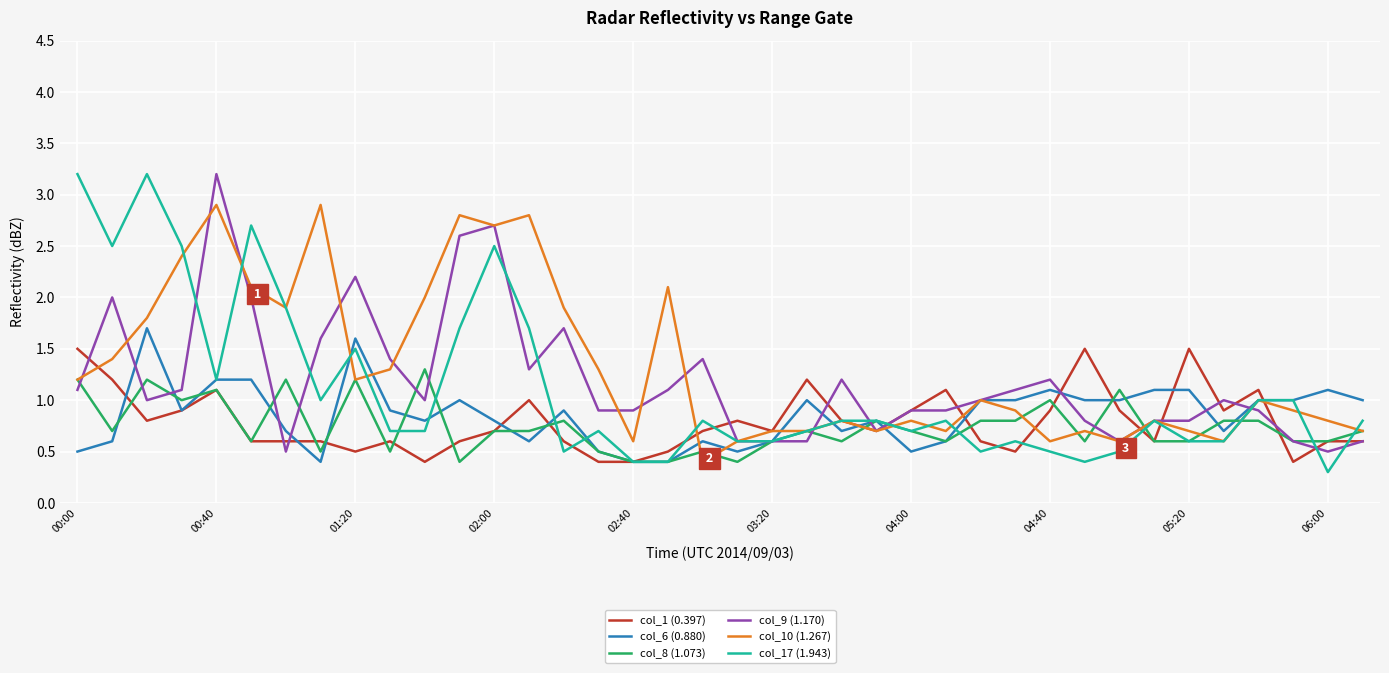

What is the highest value of the col_6 (0.880) series?

1.7